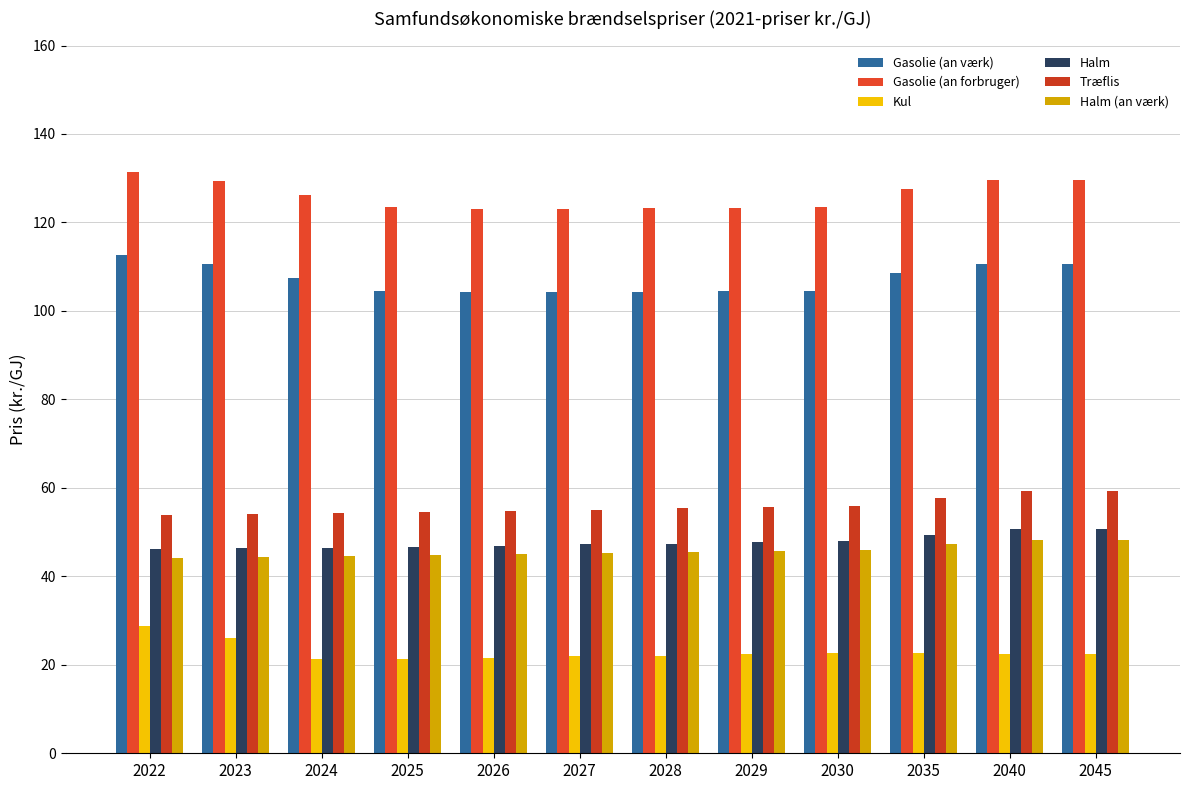

Is it true that Halm (an værk) equals 25.0 at 2022?

False